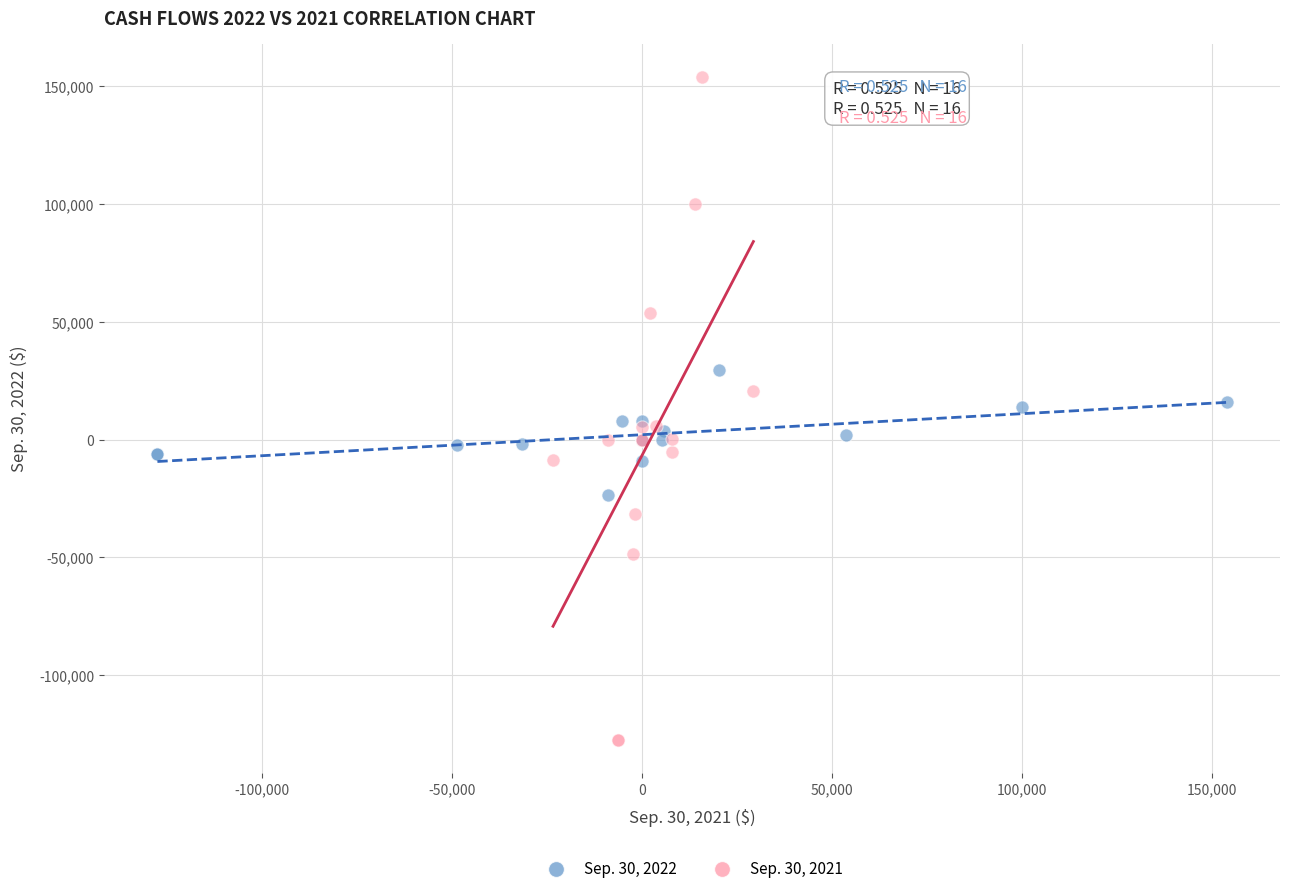

Which series reaches the minimum Y coordinate?

Sep. 30, 2021